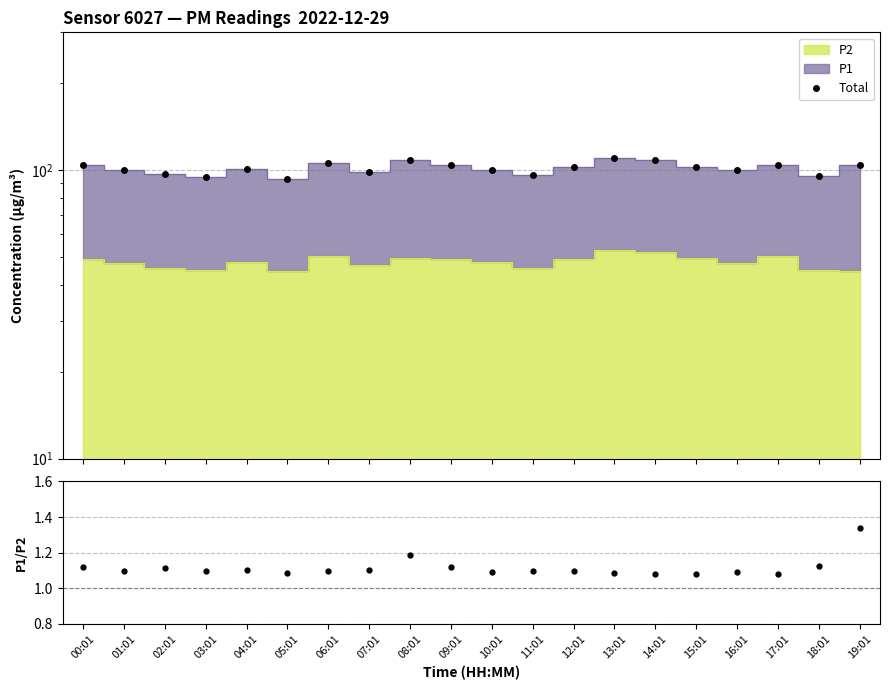

What is the total value across all series at 02:01?

97.9